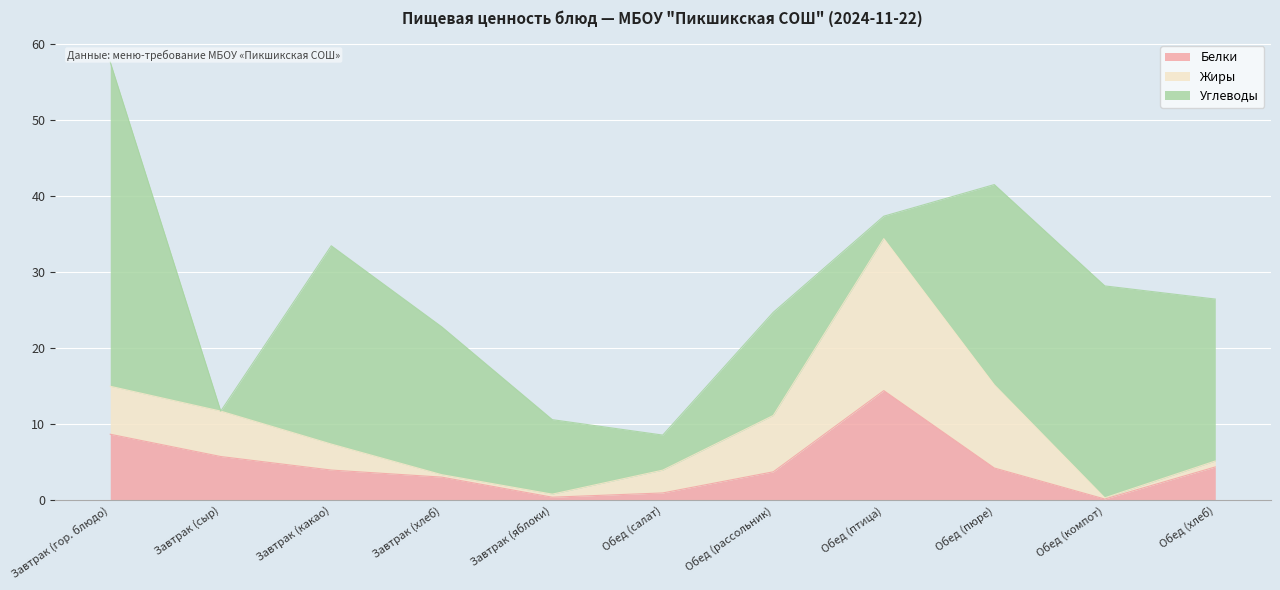

Where do Углеводы and Жиры first cross each other?

Завтрак (гор. блюдо) and Завтрак (сыр)